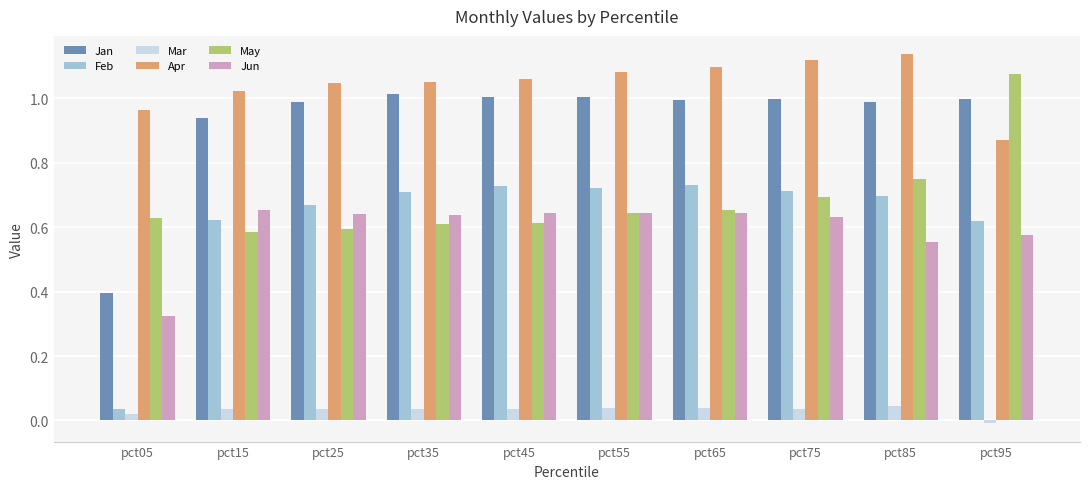

At which category does the chart reach its peak across all series?

pct85